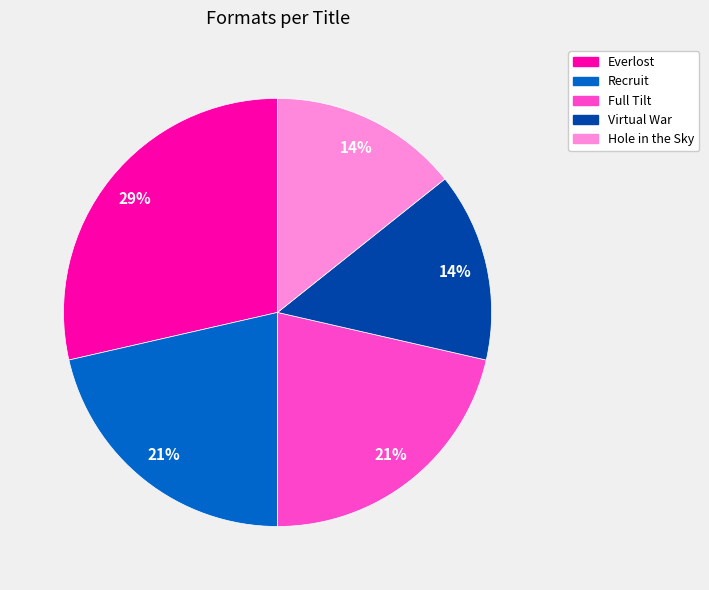

Which has a higher value, Full Tilt or Everlost?

Everlost